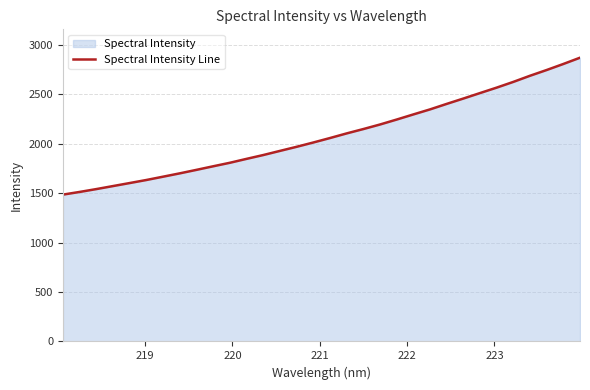

What is the smallest value displayed?

1484.9